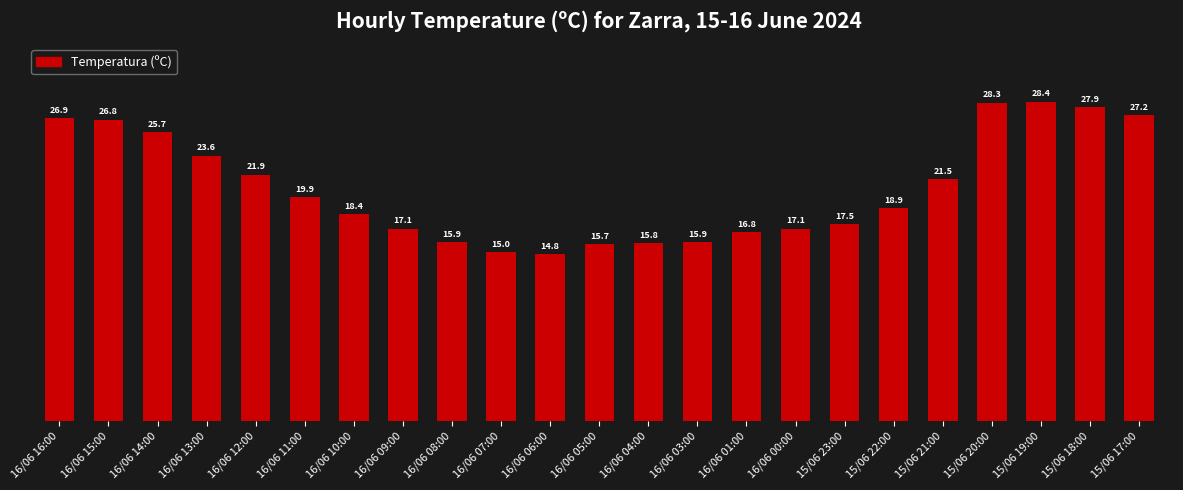

Is it true that the value at 16/06 08:00 is 27.7?

False